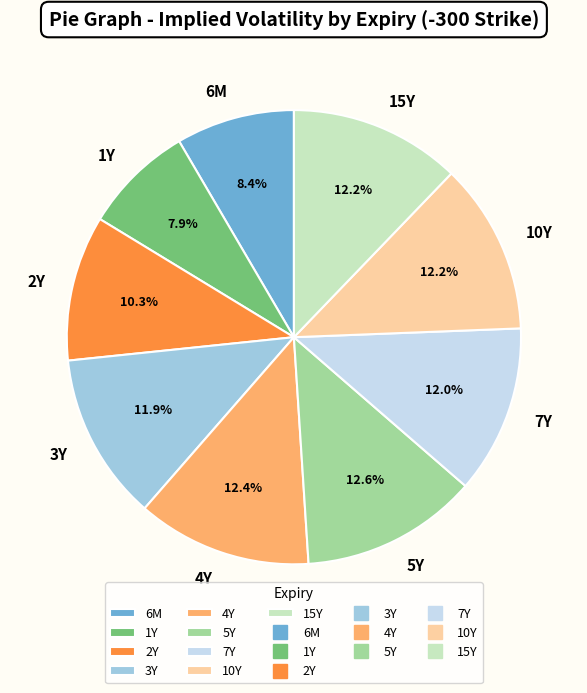

How much of the chart is everything except 3Y?

88.1%